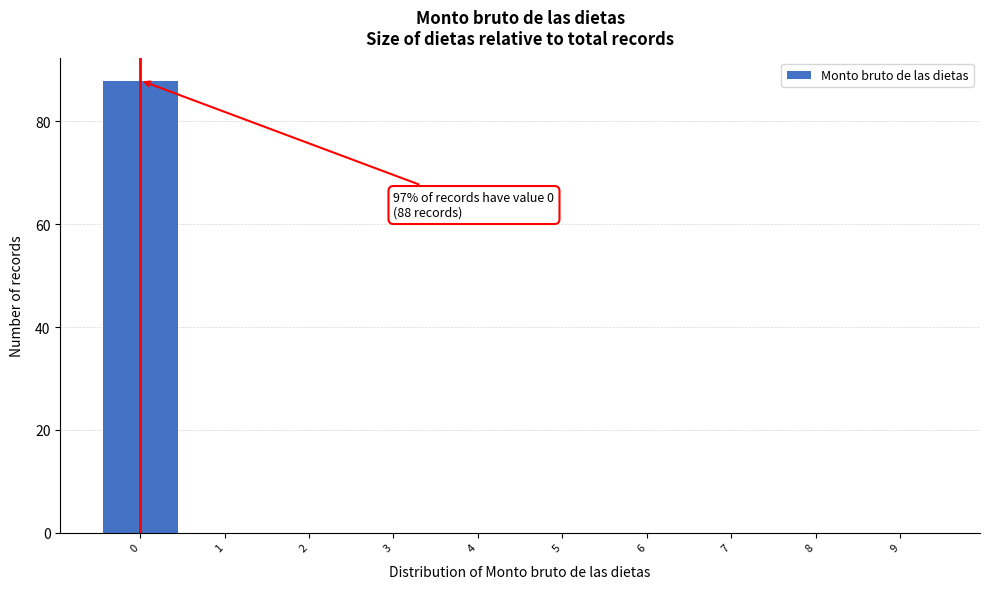

Over which range of the x-axis is the bar tallest?

-0.5 to 0.5